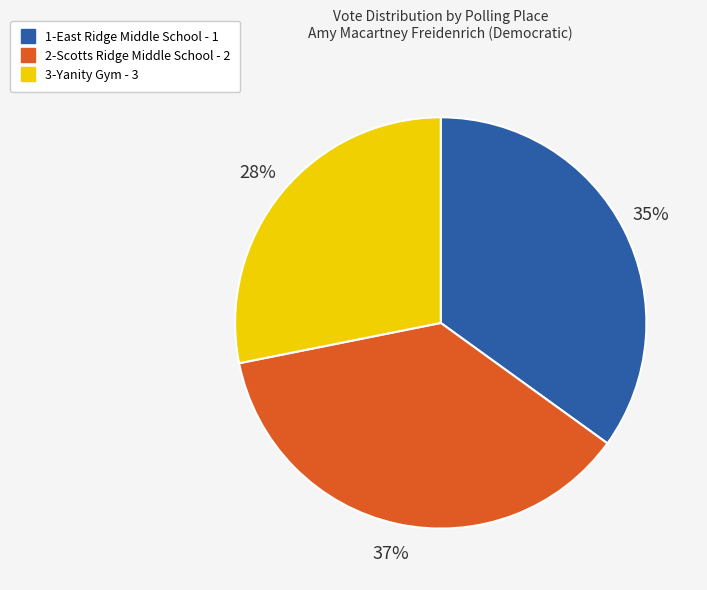

To the nearest percent, what is the difference between the largest and smallest slice percentages?

9%